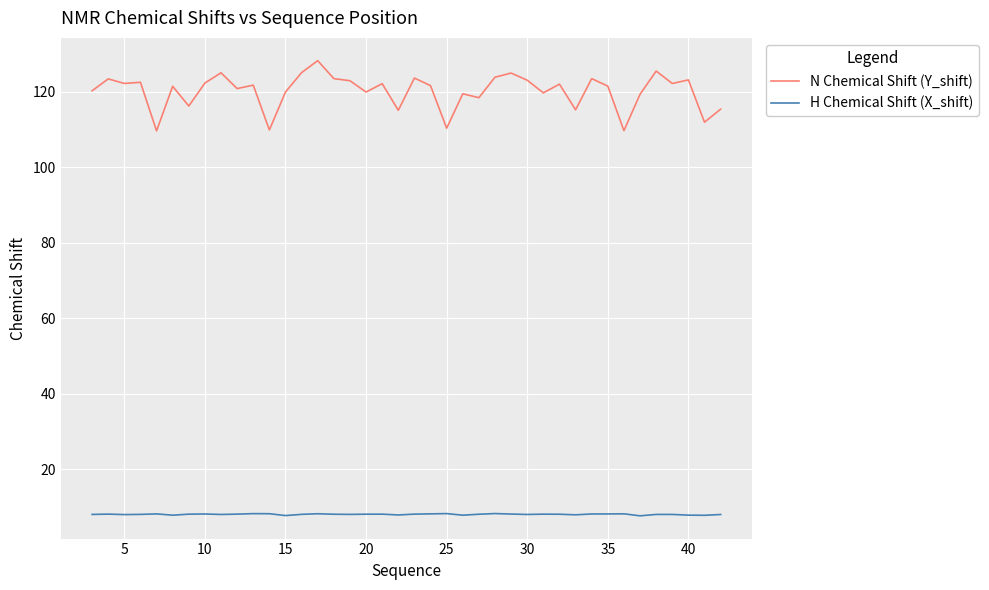

Which series has the widest spread of values?

N Chemical Shift (Y_shift)